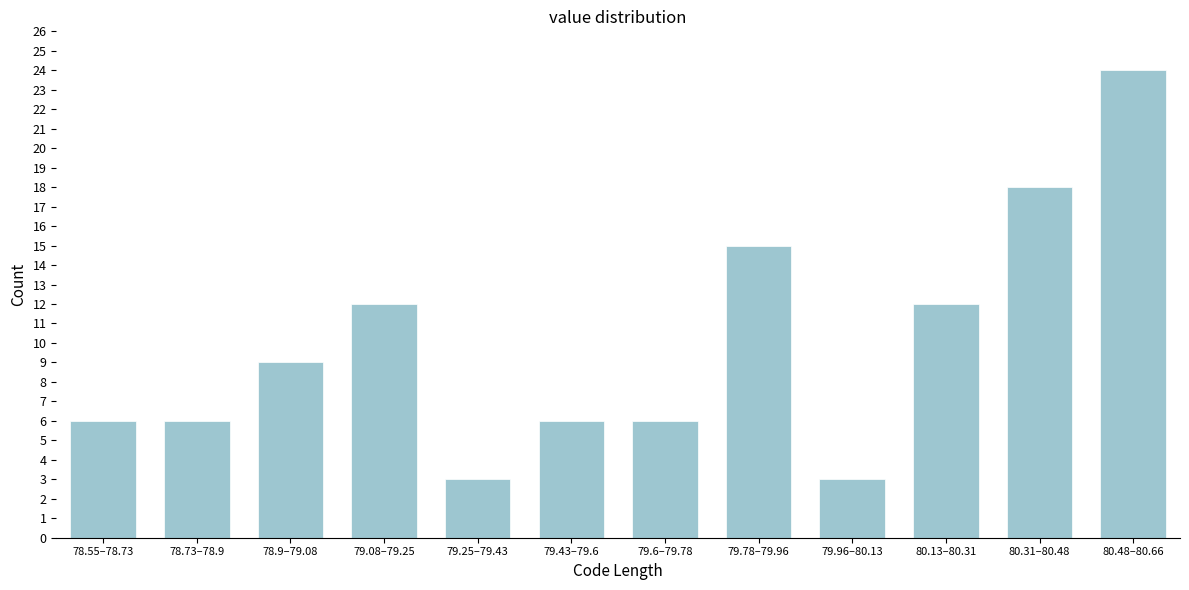

Reading left to right, list all the values displayed in this chart.

6	6	9	12	3	6	6	15	3	12	18	24